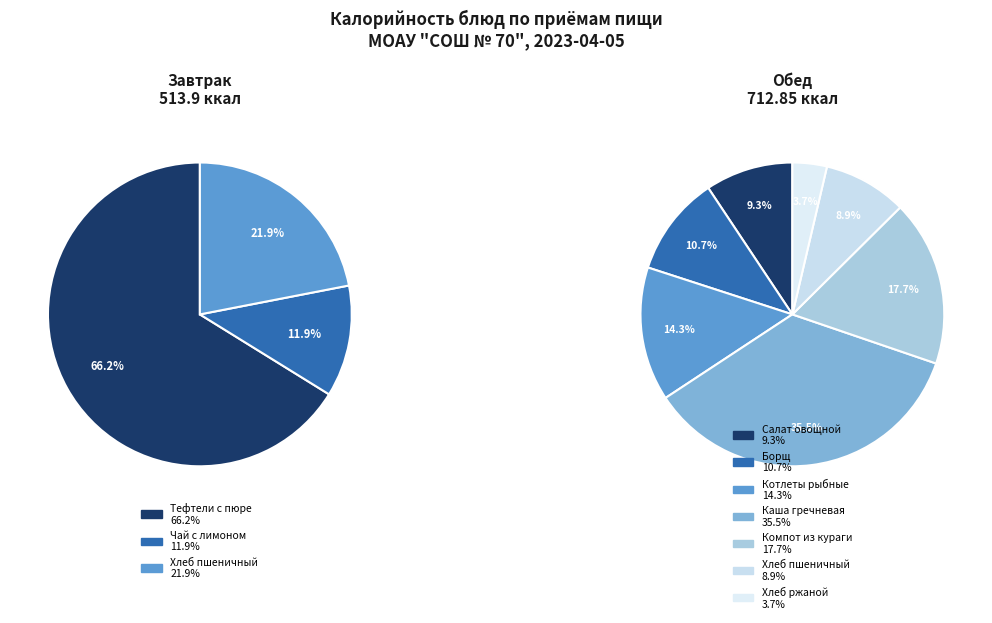

Is Завтрак the majority of the pie?

No